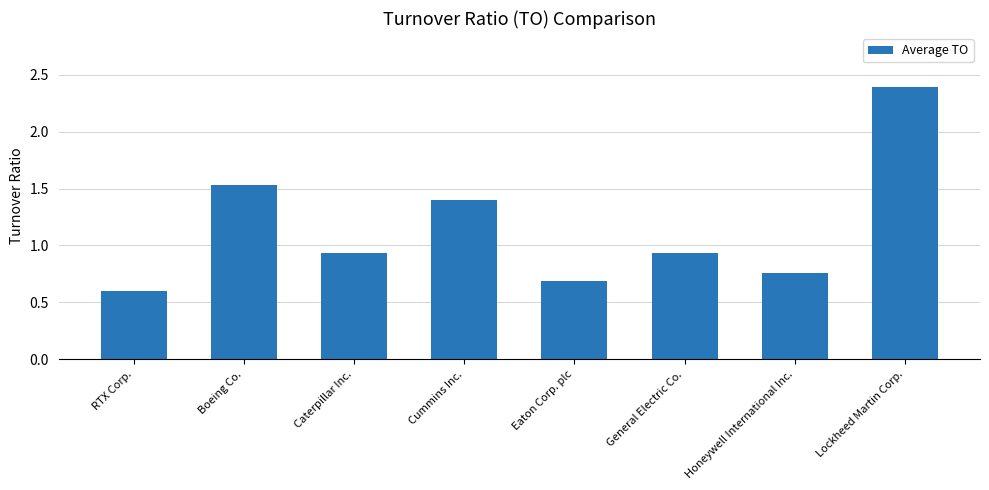

What position from the left is Honeywell International Inc.?

7